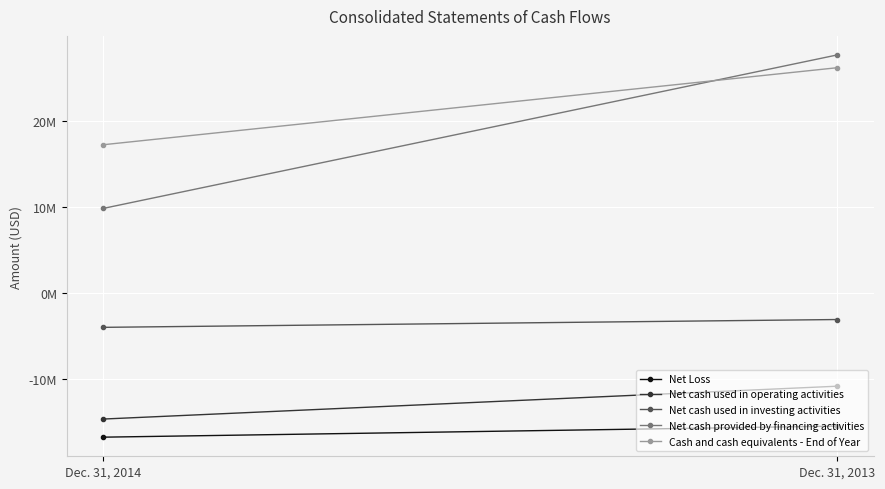

What is the value of the Net cash provided by financing activities point at the 2nd from the left?

27632778